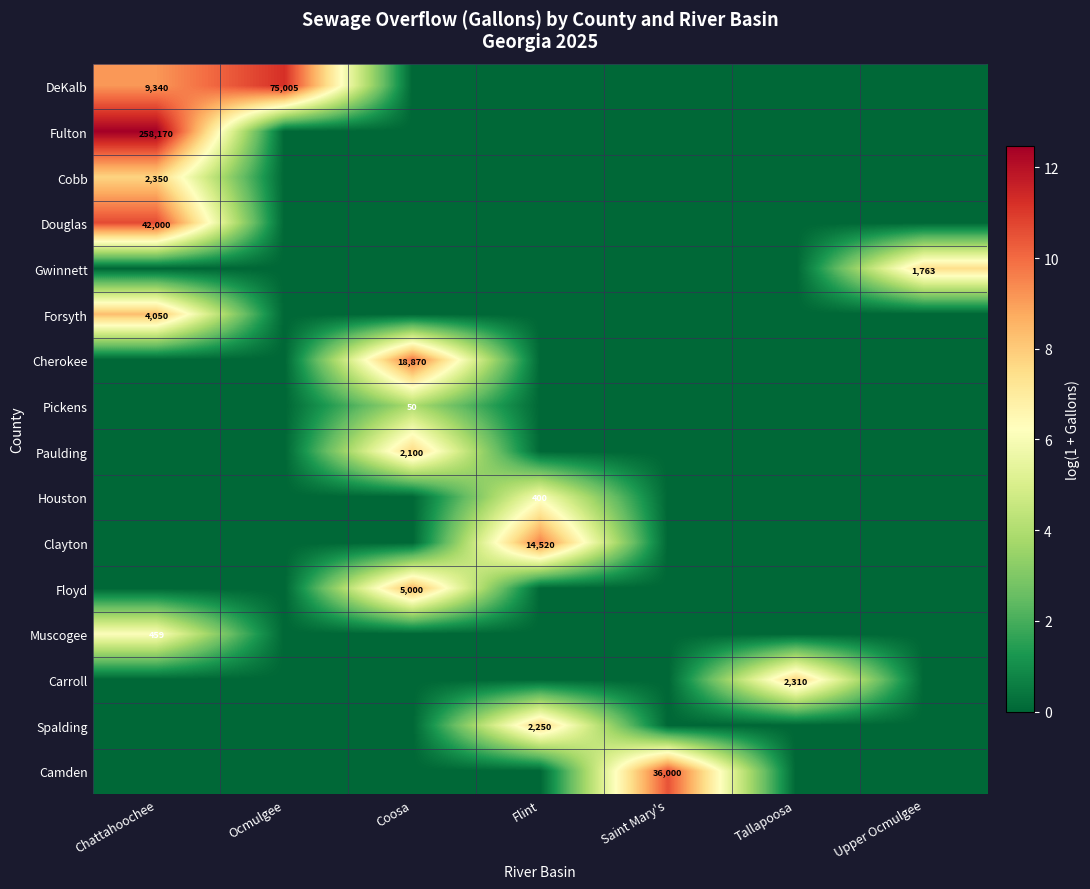

The Cherokee series shows 18870 at Coosa. True or false?

True